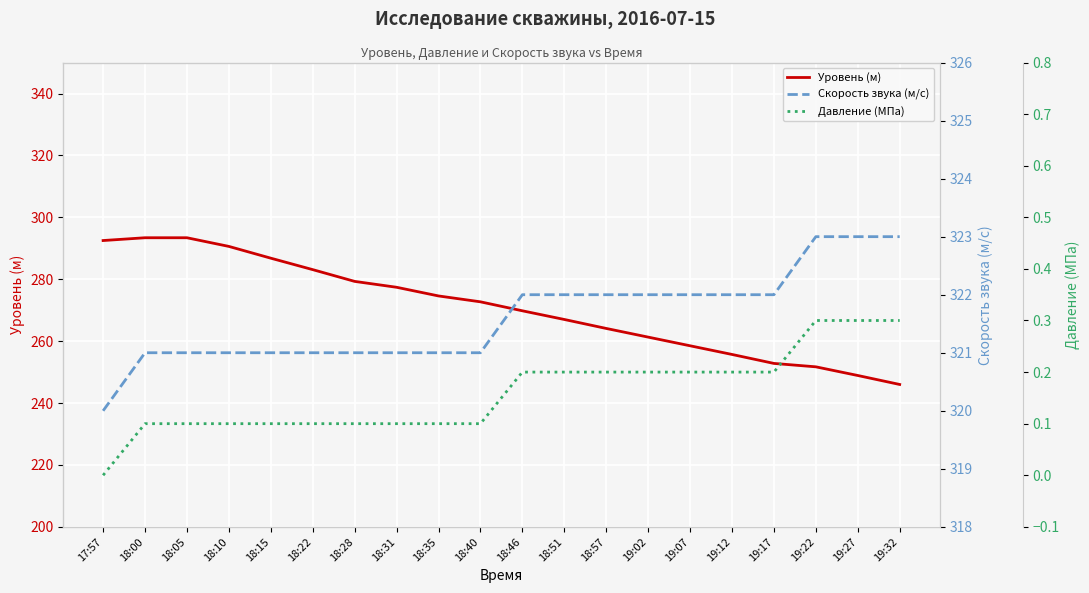

Between 18:31 and 18:40, which is larger?

18:31